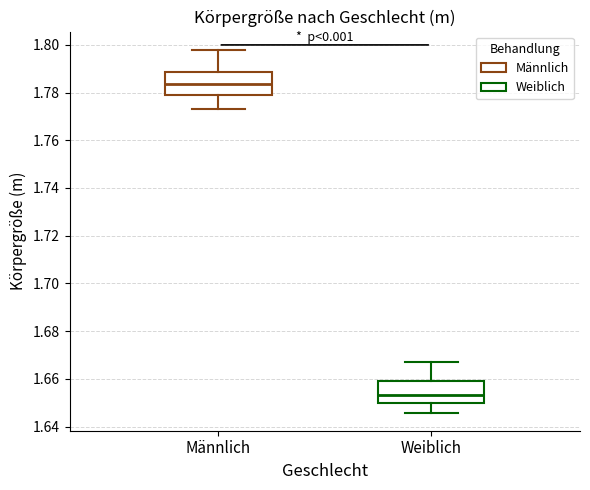

Where does the upper whisker of the box for Männlich end on the y-axis? The values are not printed on the chart, so give them approximately, as read against the axis.

1.798